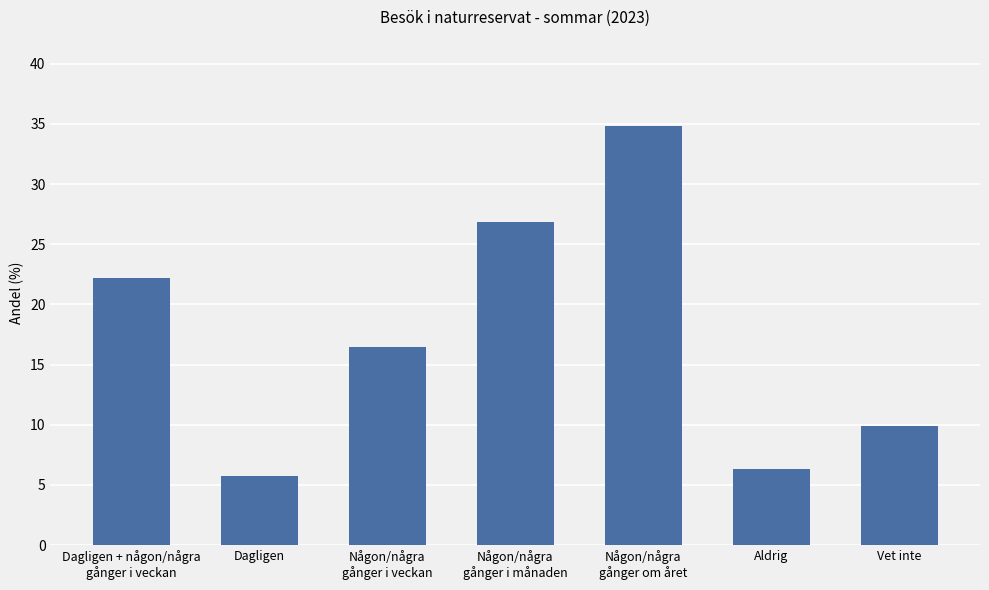

What is the difference between the values at Vet inte and Dagligen + någon/några
gånger i veckan?

12.3